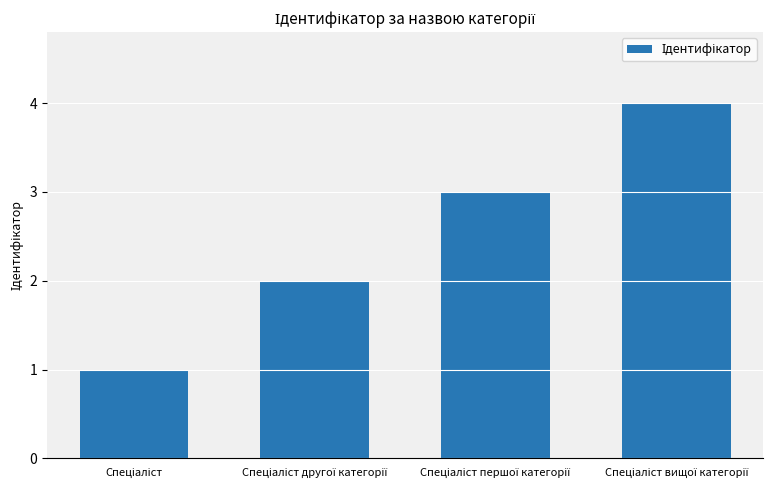

What is the greatest value displayed?

4